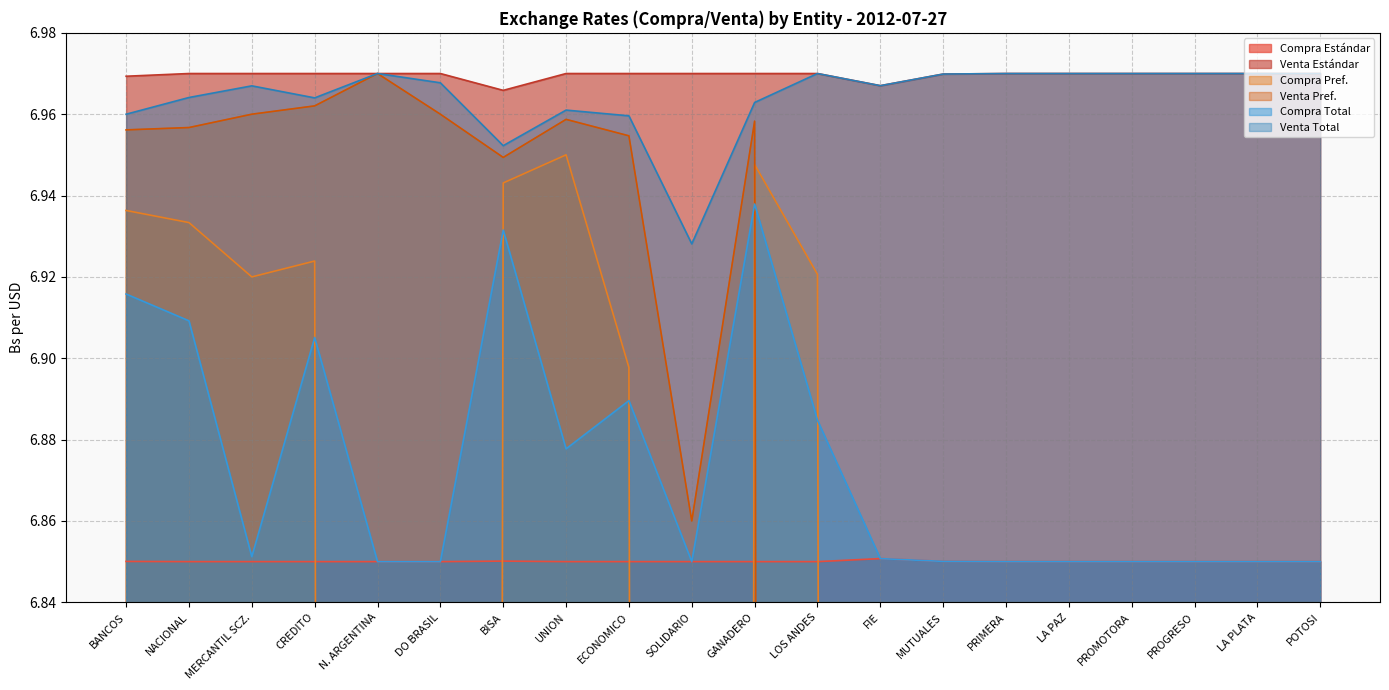

At which category is the sum across all series the highest?

GANADERO